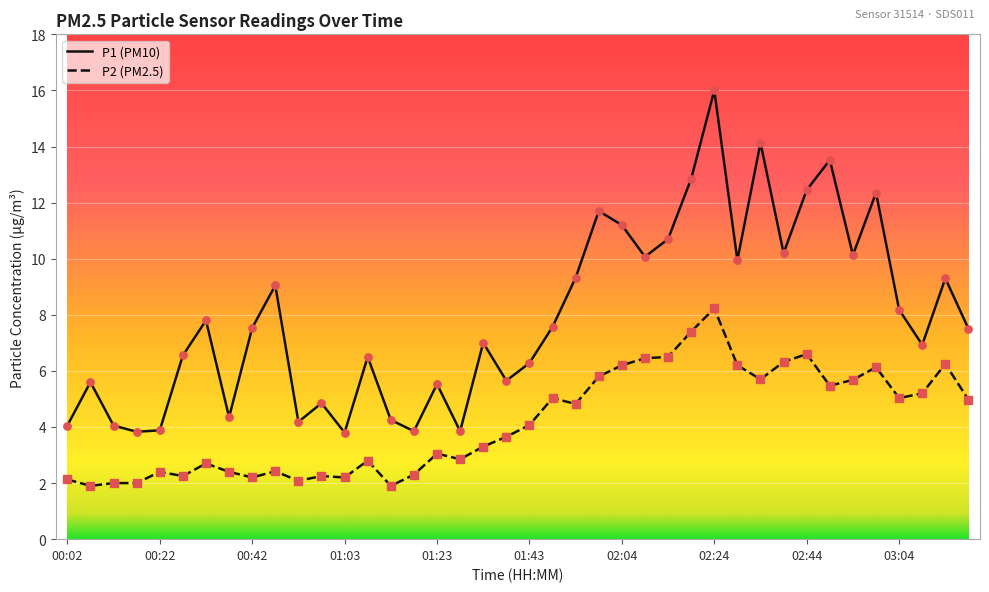

What is the maximum value shown in the chart?

16.0